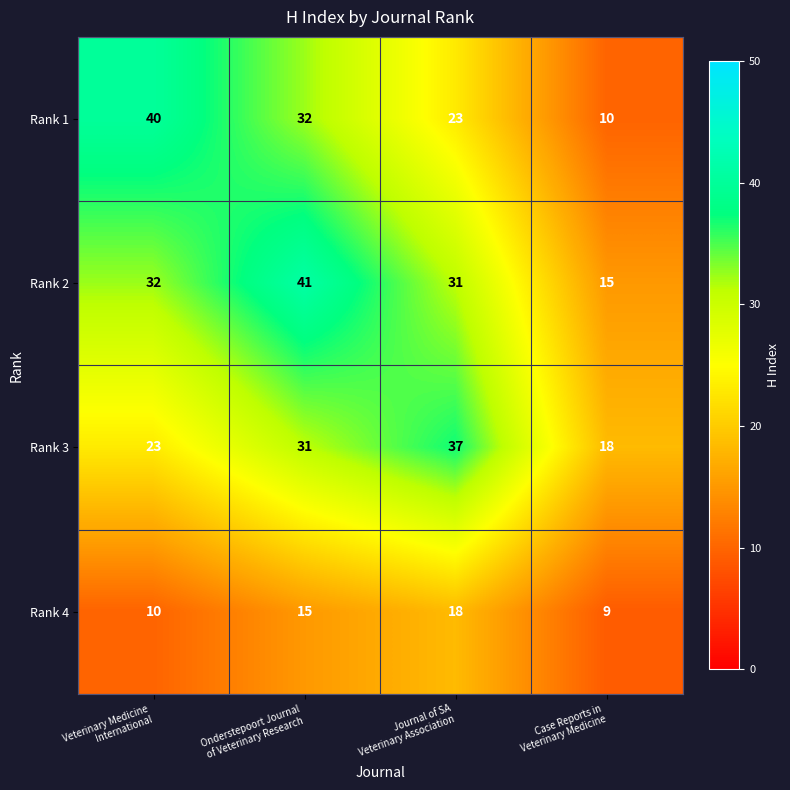

What is the difference between the maximum and minimum values in the Rank 3 series?

19